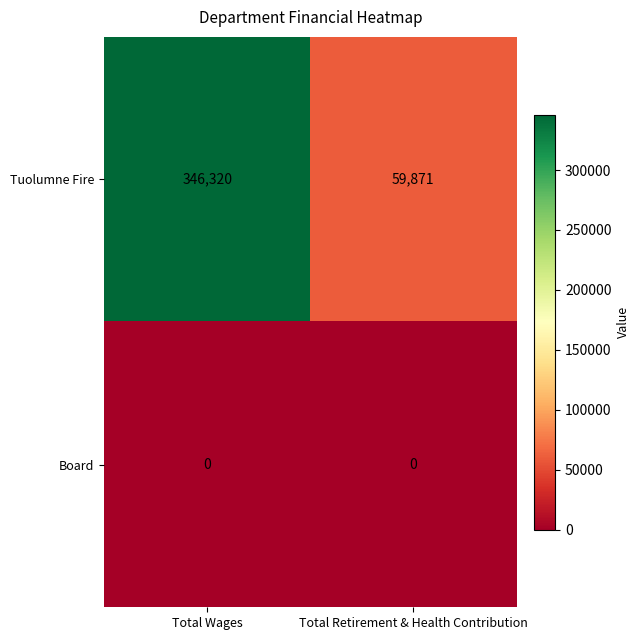

Rank the categories by Tuolumne Fire value from lowest to highest.

Total Retirement & Health Contribution, Total Wages